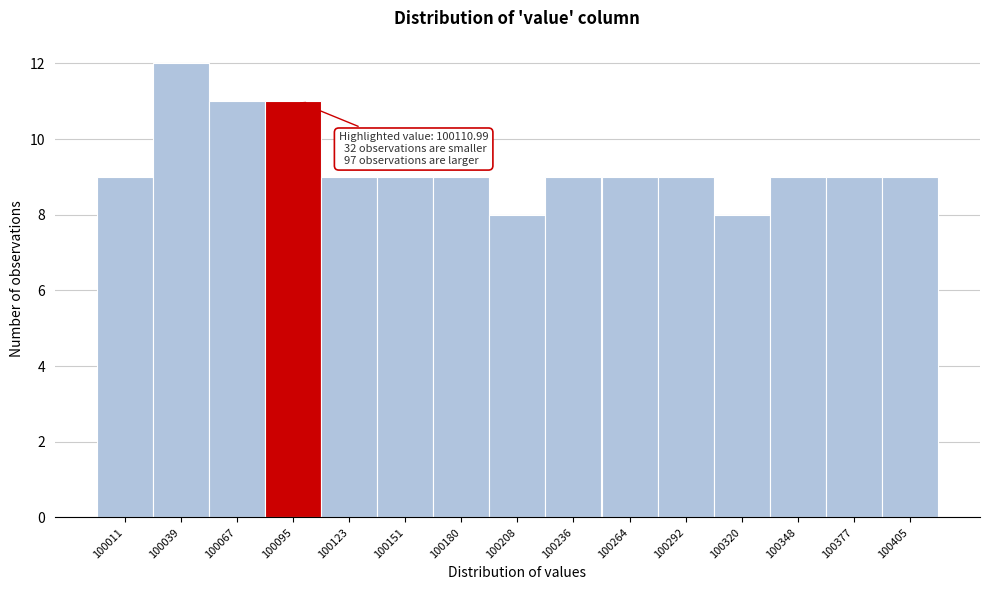

Reading left to right, extract all data points from this chart.

100011=9	100039=12	100067=11	100095=11	100123=9	100151=9	100180=9	100208=8	100236=9	100264=9	100292=9	100320=8	100348=9	100377=9	100405=9